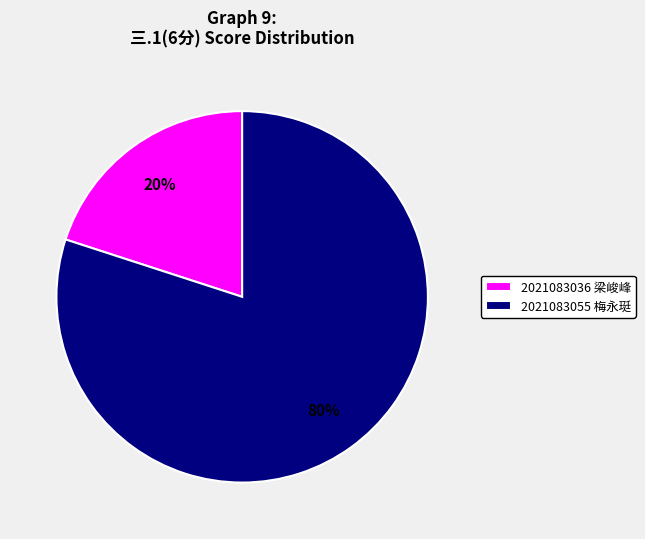

Rank the categories by value from highest to lowest.

2021083055 梅永珽, 2021083036 梁峻峰